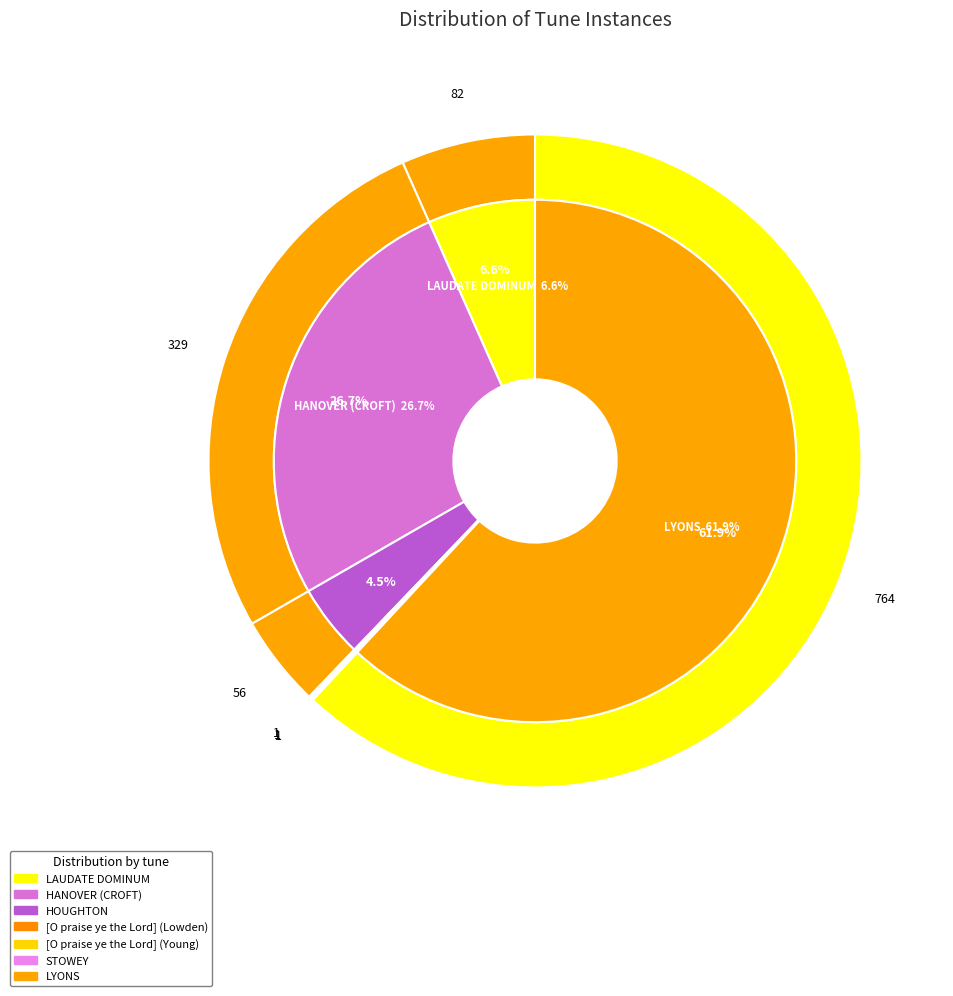

The STOWEY slice represents 0% of the pie. True or false?

True